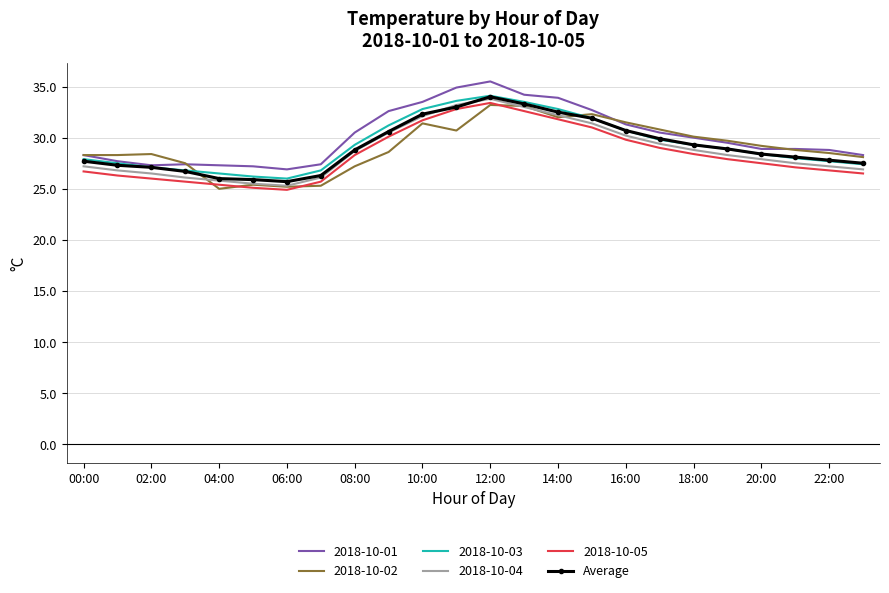

What is the lowest value of the 2018-10-03 series?

26.0